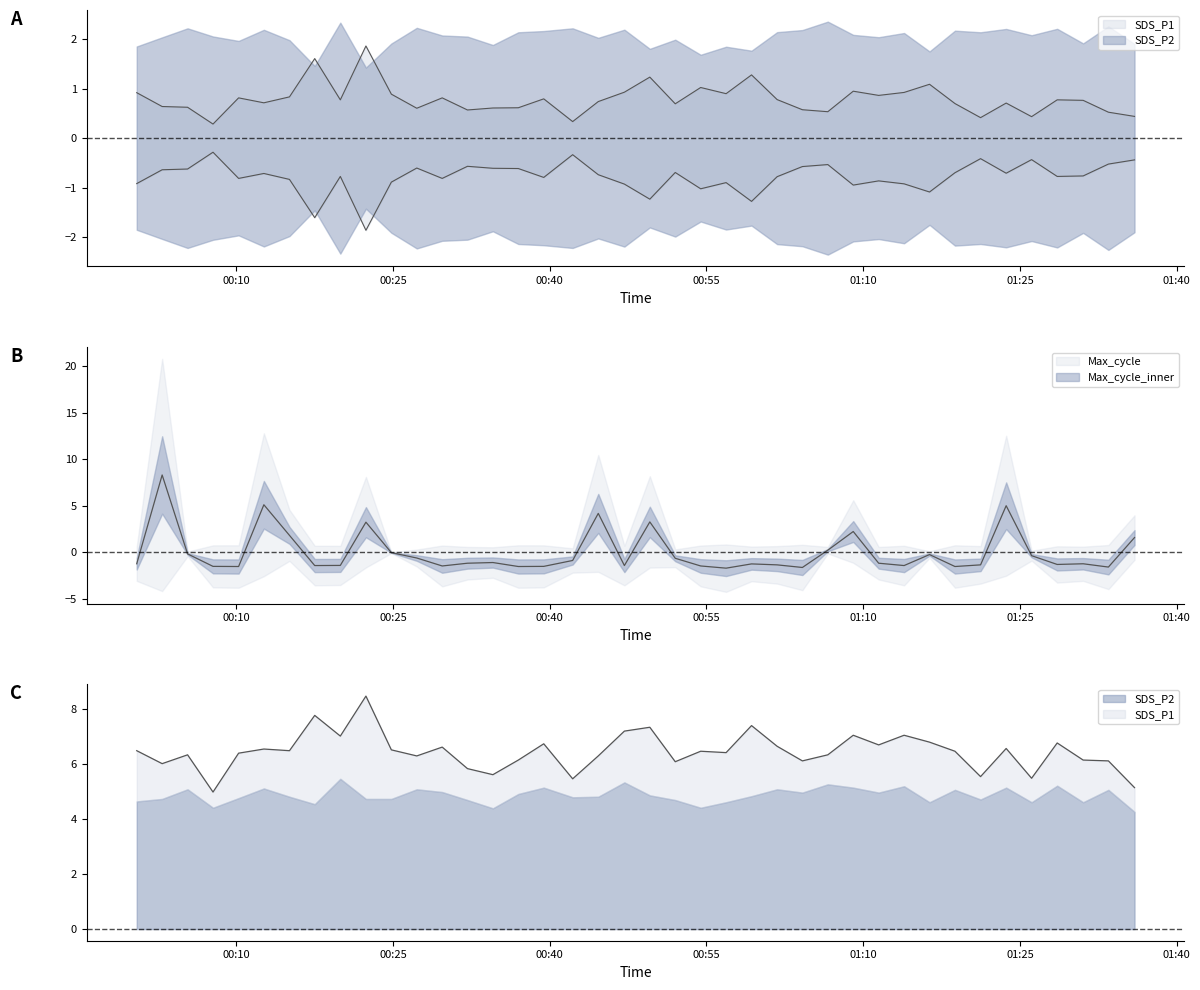

The Max_cycle series shows -0.6 at 2023/01/26 01:28:34. True or false?

False